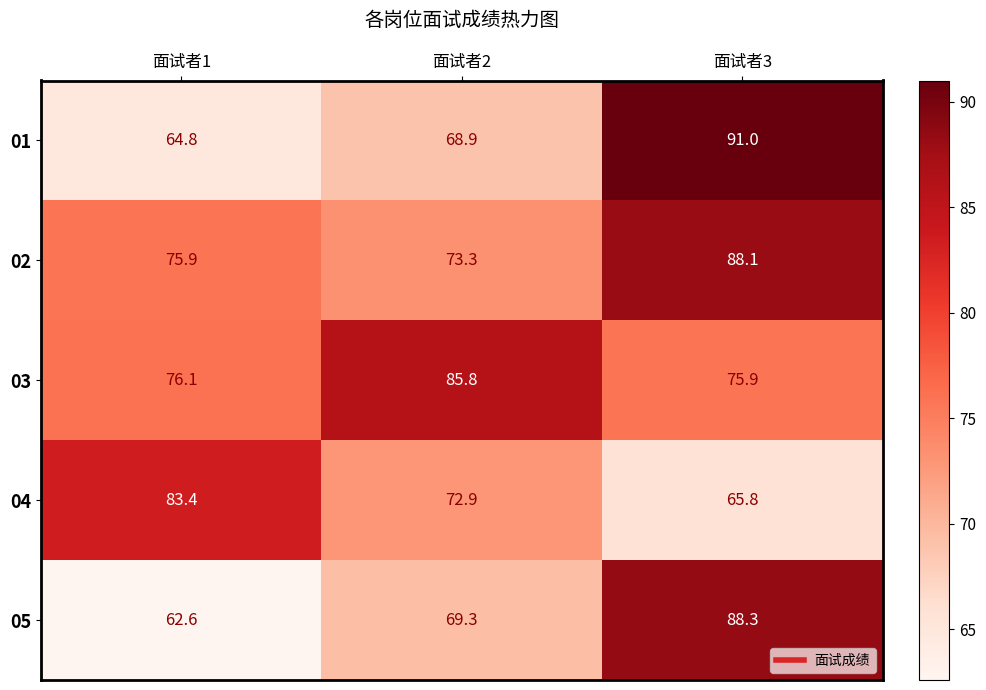

Which series has the widest spread of values?

01